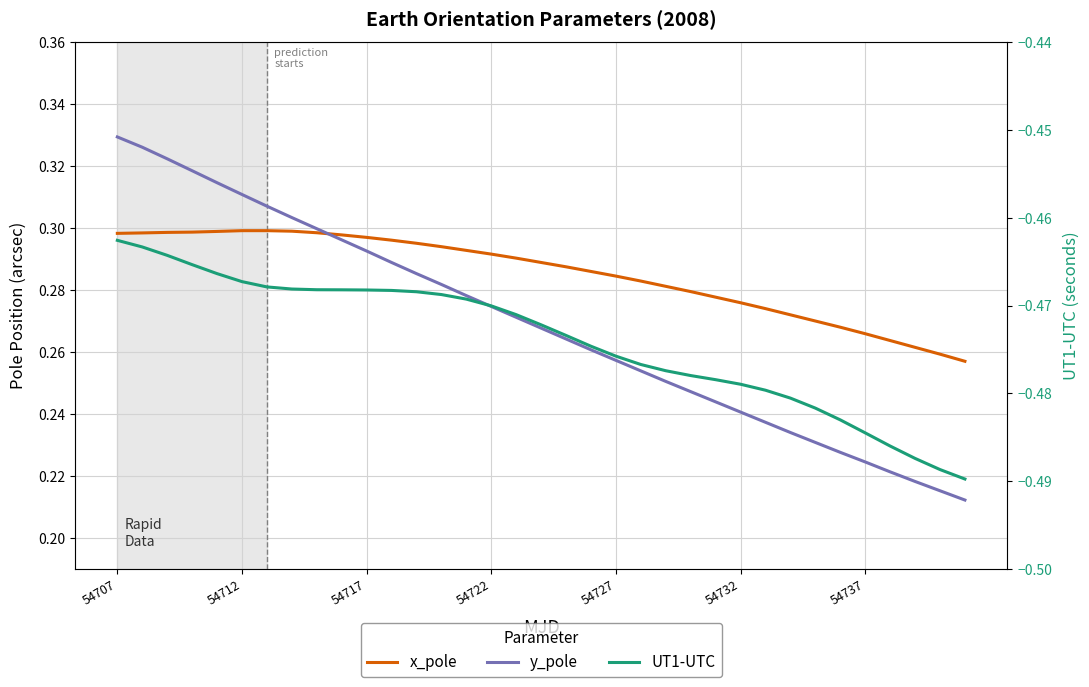

At how many categories does at least one series exceed 0?

35